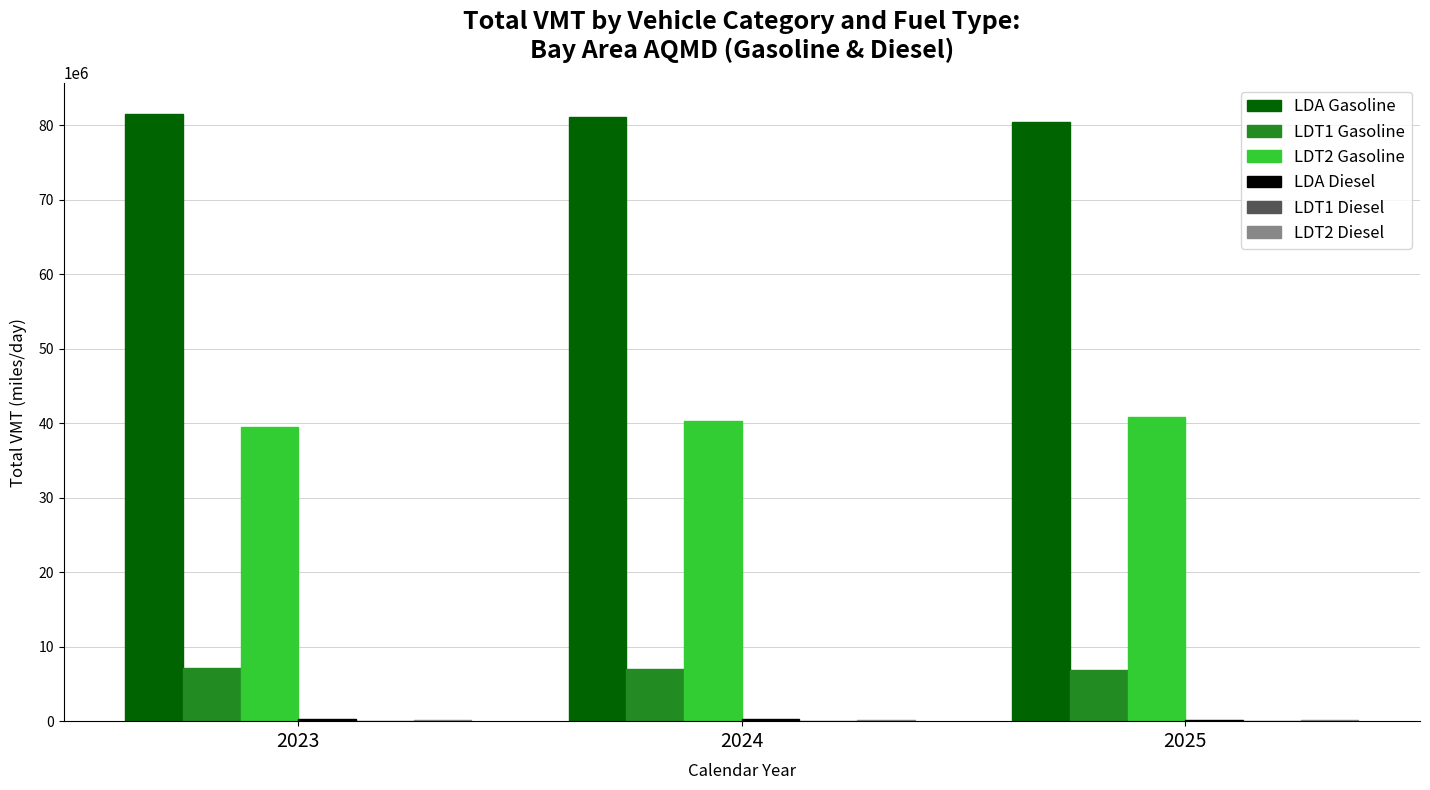

How many values in the LDA Gasoline series exceed 81147747?

2